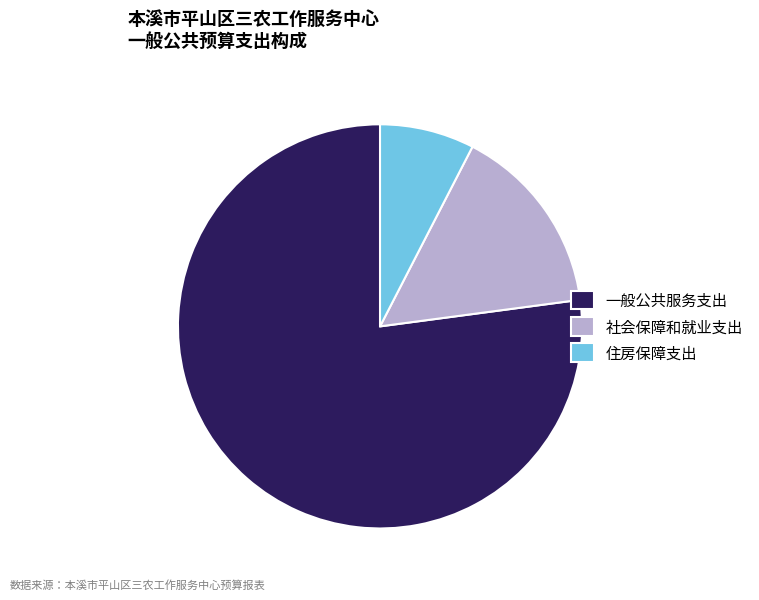

Which category has the smallest portion of the pie?

住房保障支出